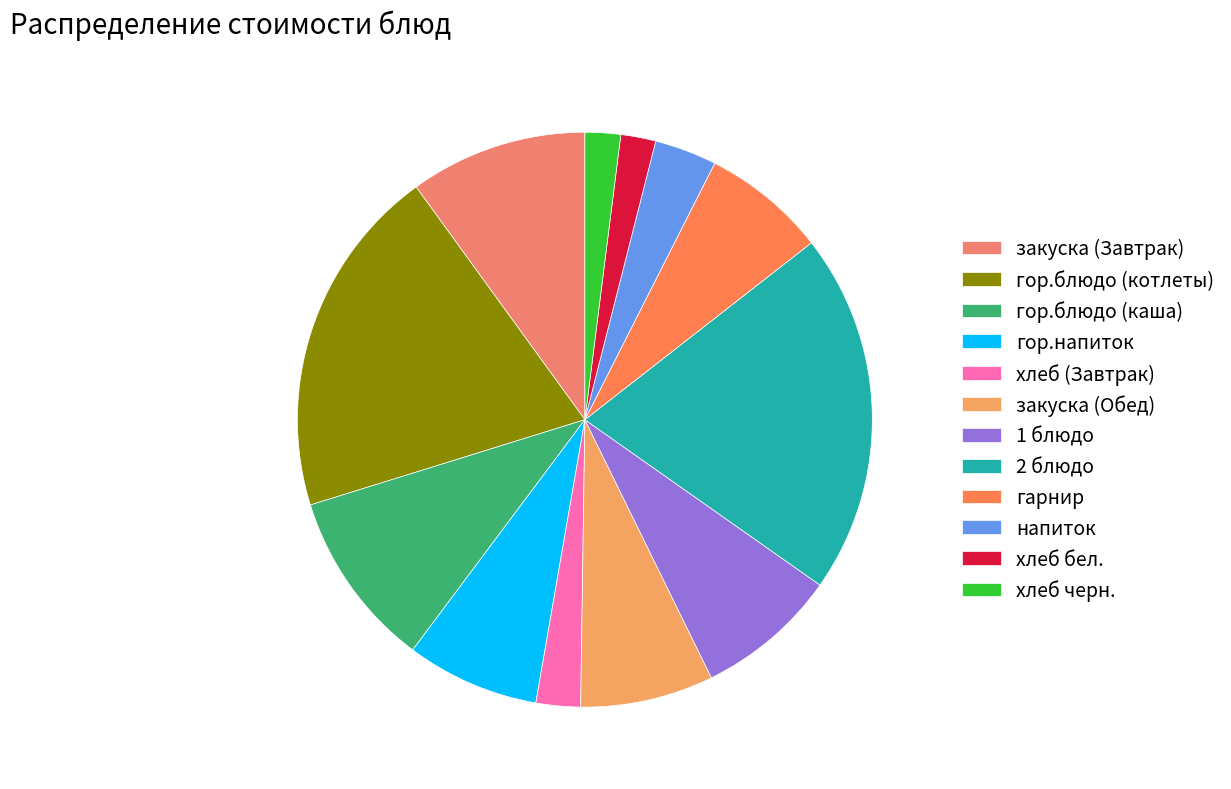

True or false: напиток accounts for 9% of the total.

False